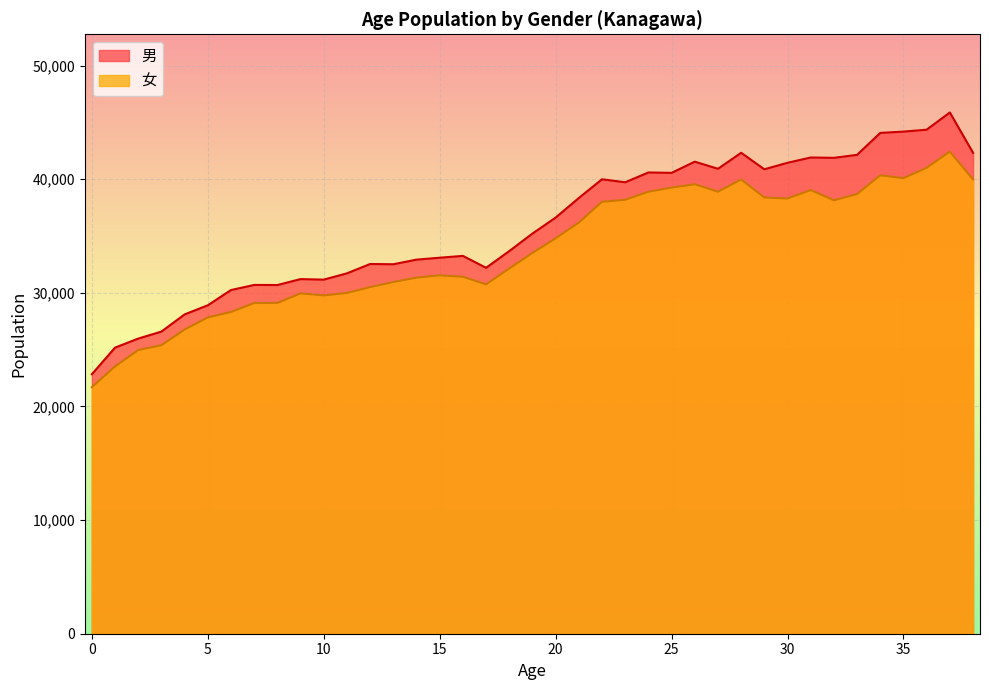

True or false: 男 has more than 1 points higher than both neighbors.

True